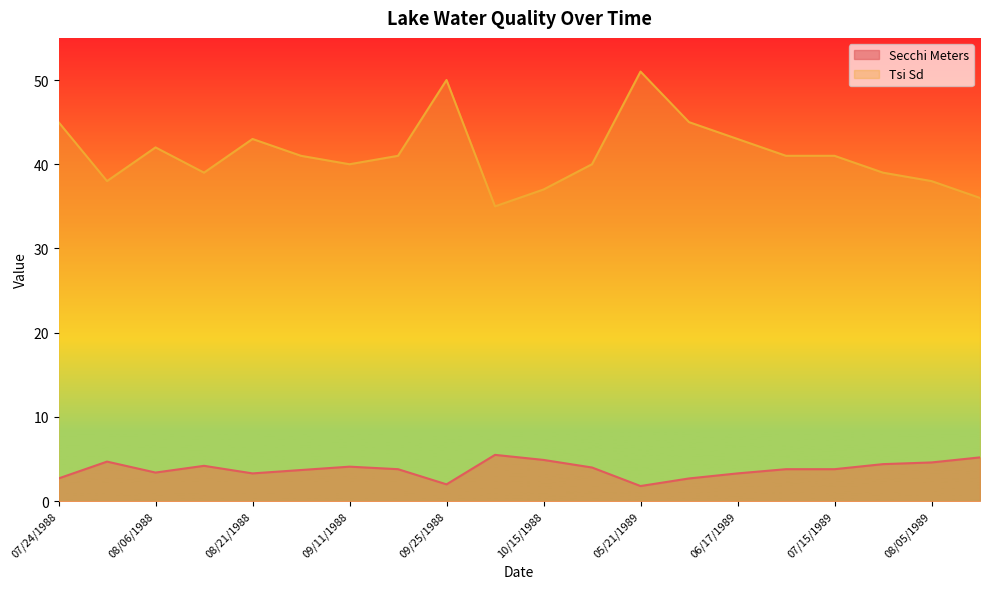

How many data points in Tsi Sd are above 41?

7